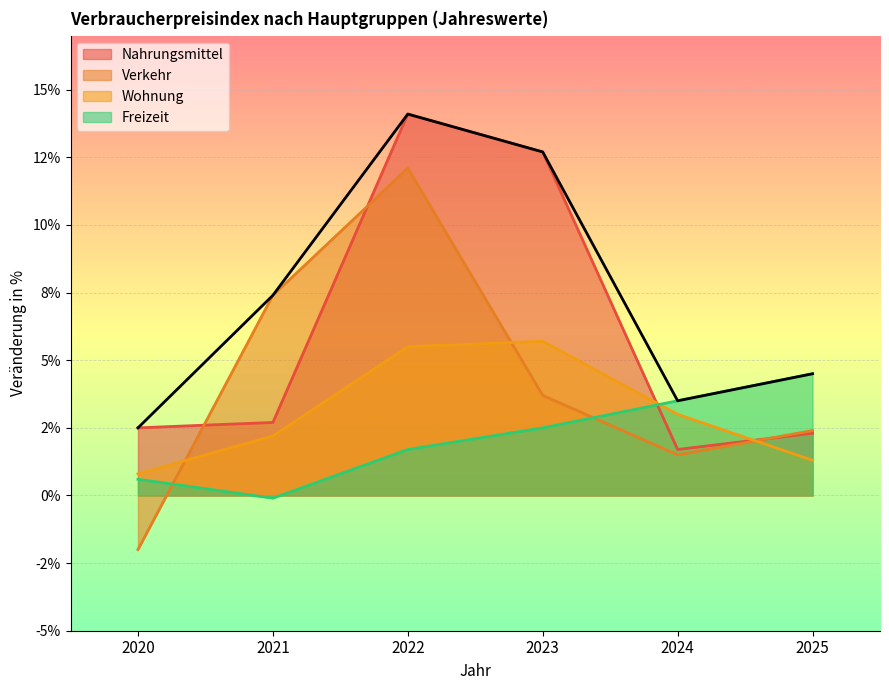

What are all the series names shown in the legend?

Nahrungsmittel, Verkehr, Wohnung, Freizeit